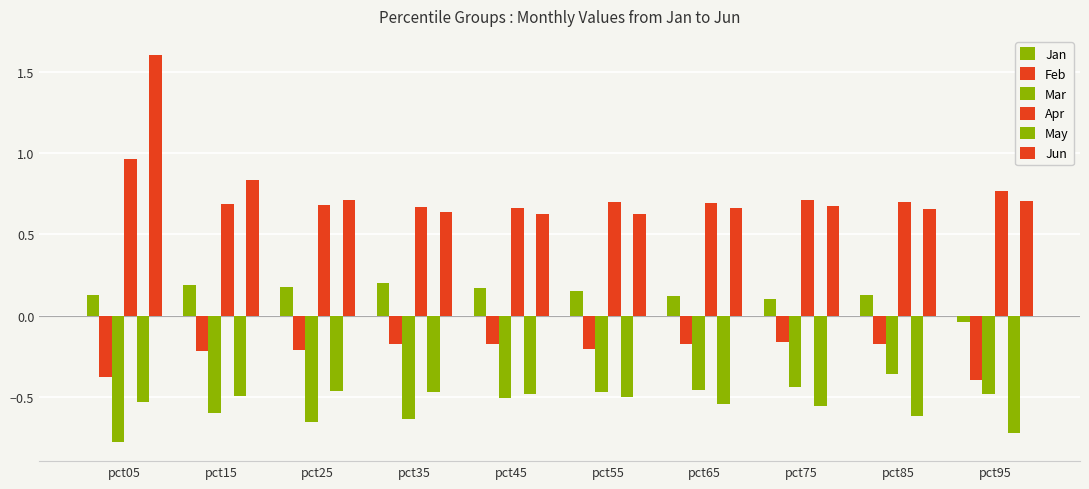

List the labels in order of Apr value, largest first.

pct05, pct95, pct75, pct85, pct55, pct65, pct15, pct25, pct35, pct45